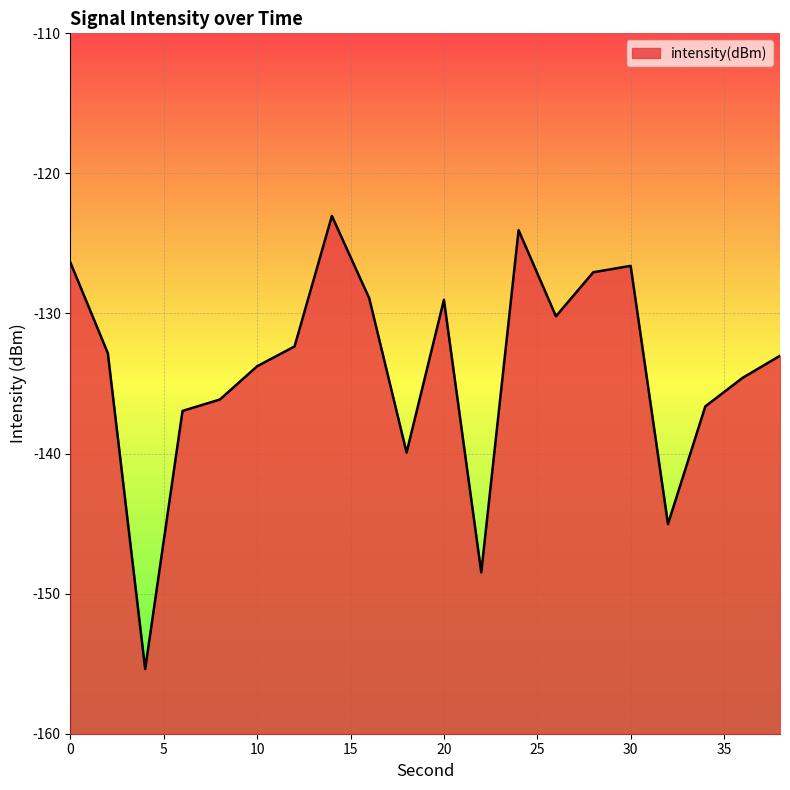

What is the smallest value displayed?

-155.4